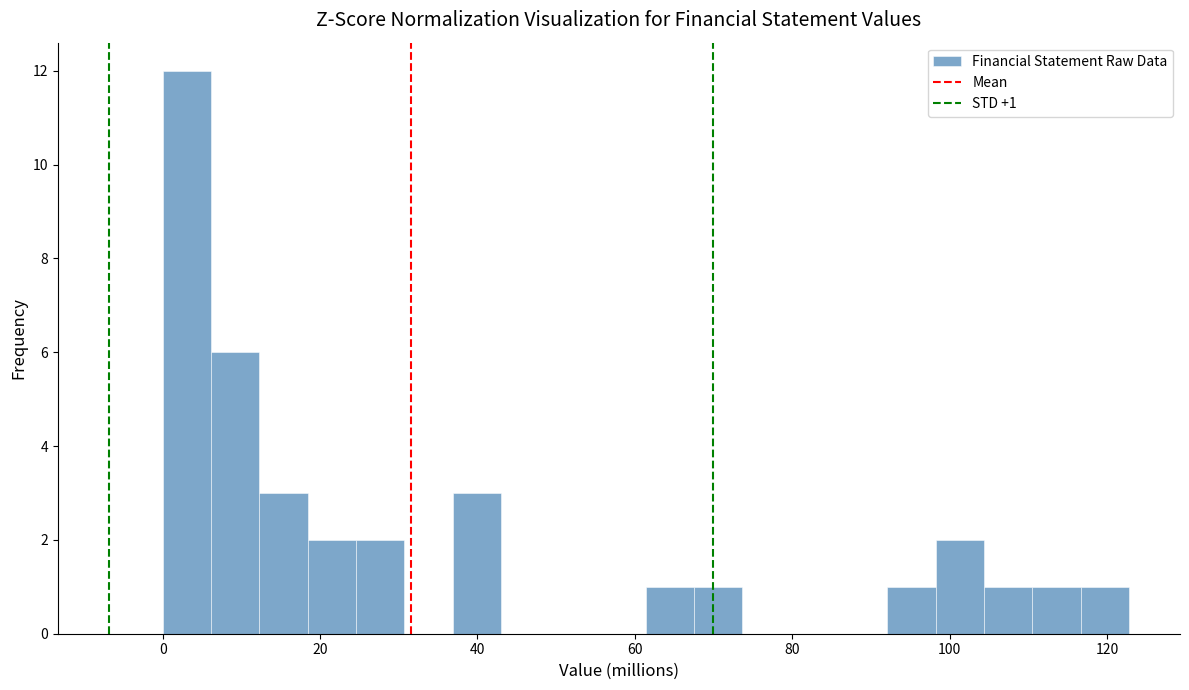

Around what value on the x-axis is the tallest bar? Give the approximate position of its centre, as read against the axis.

4